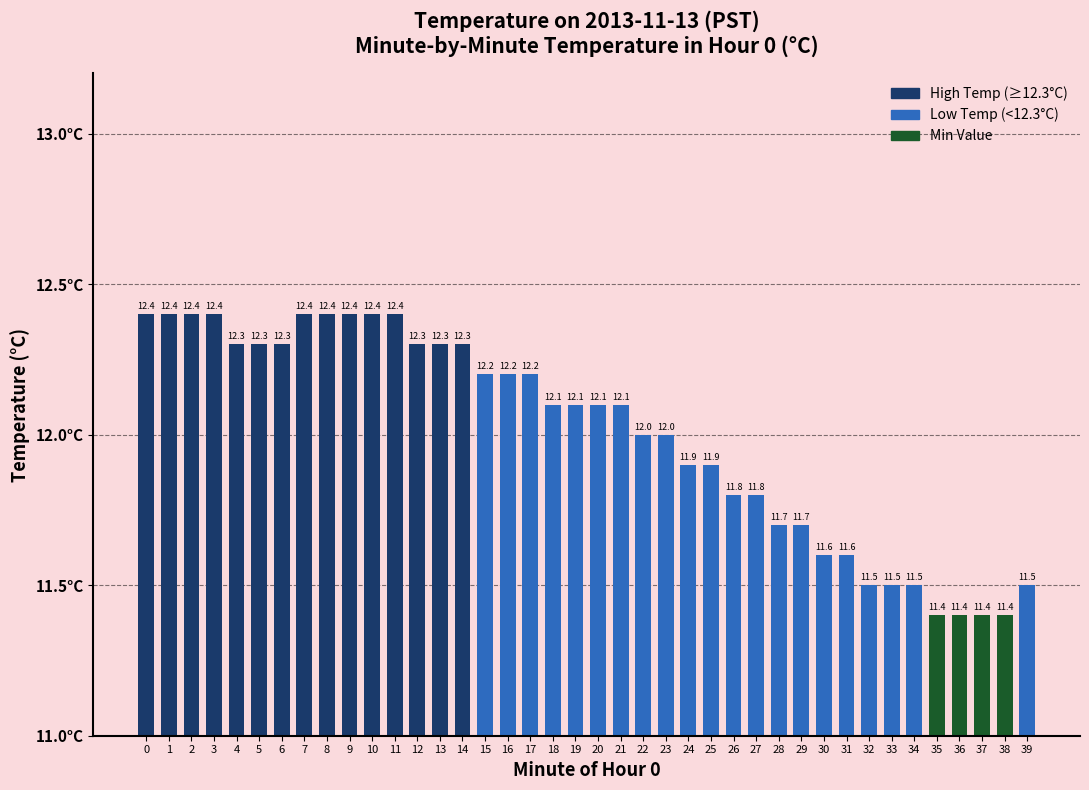

Reading left to right, list all the values displayed in this chart.

0=12.4	1=12.4	2=12.4	3=12.4	4=12.3	5=12.3	6=12.3	7=12.4	8=12.4	9=12.4	10=12.4	11=12.4	12=12.3	13=12.3	14=12.3	15=12.2	16=12.2	17=12.2	18=12.1	19=12.1	20=12.1	21=12.1	22=12.0	23=12.0	24=11.9	25=11.9	26=11.8	27=11.8	28=11.7	29=11.7	30=11.6	31=11.6	32=11.5	33=11.5	34=11.5	35=11.4	36=11.4	37=11.4	38=11.4	39=11.5